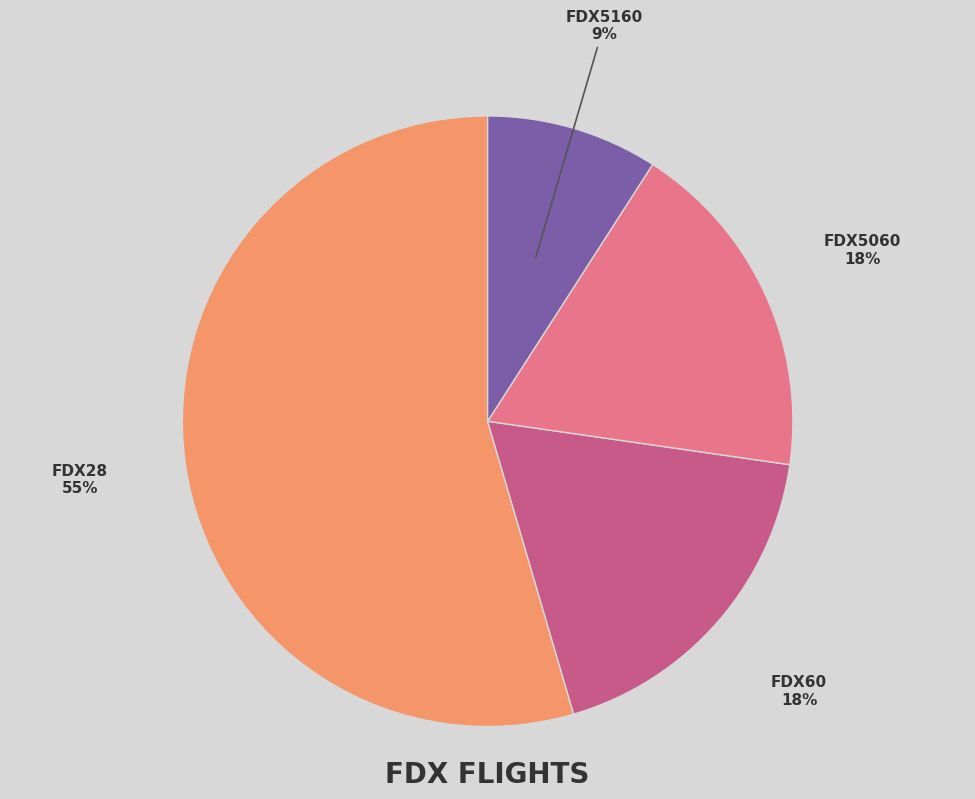

Is there any slice that represents more than half of the pie?

Yes